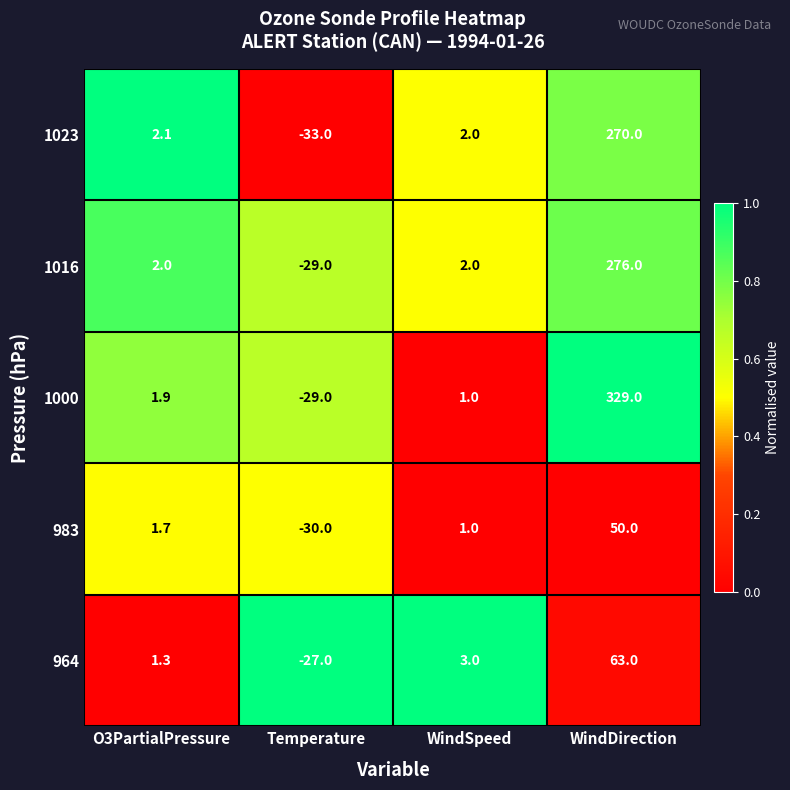

Where is 964 nearest to the value 18?

WindSpeed